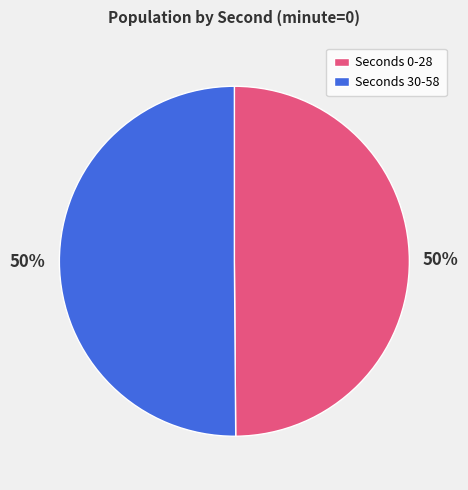

What is the ratio of the value at Seconds 30-58 to the value at Seconds 0-28?

1.0